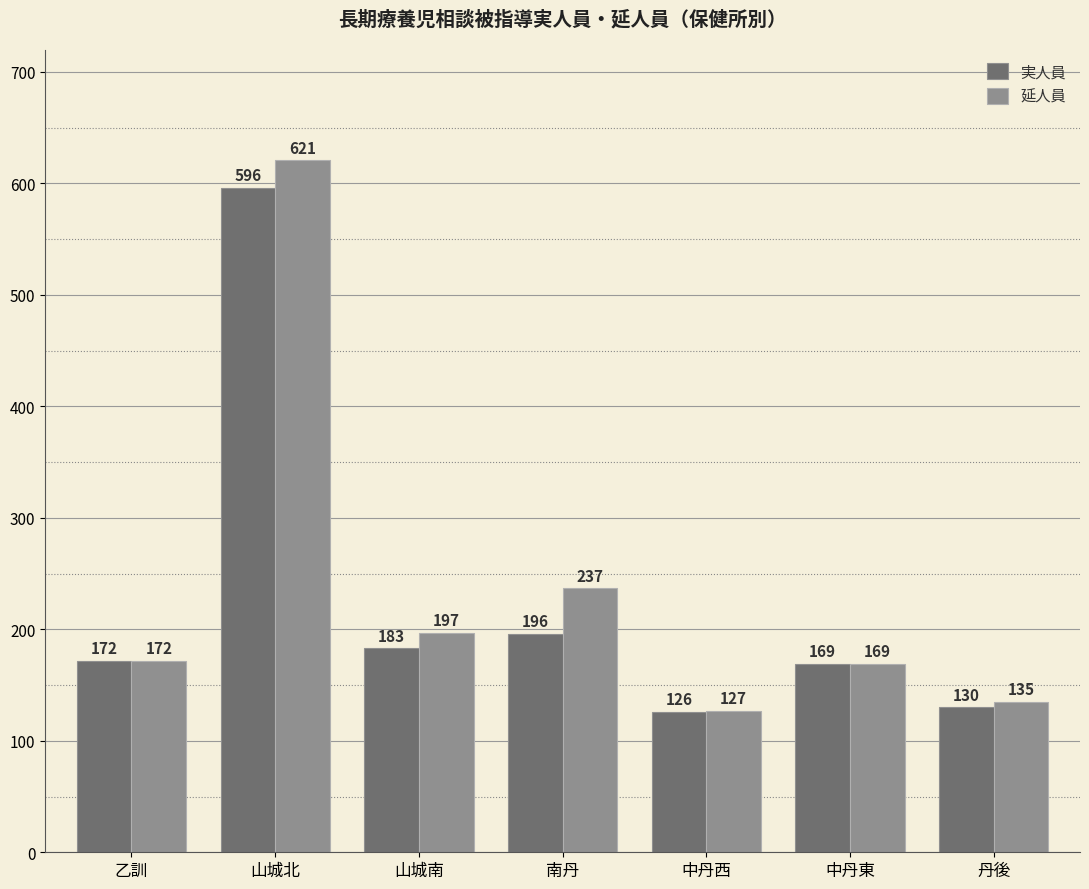

How many groups of bars are there?

7